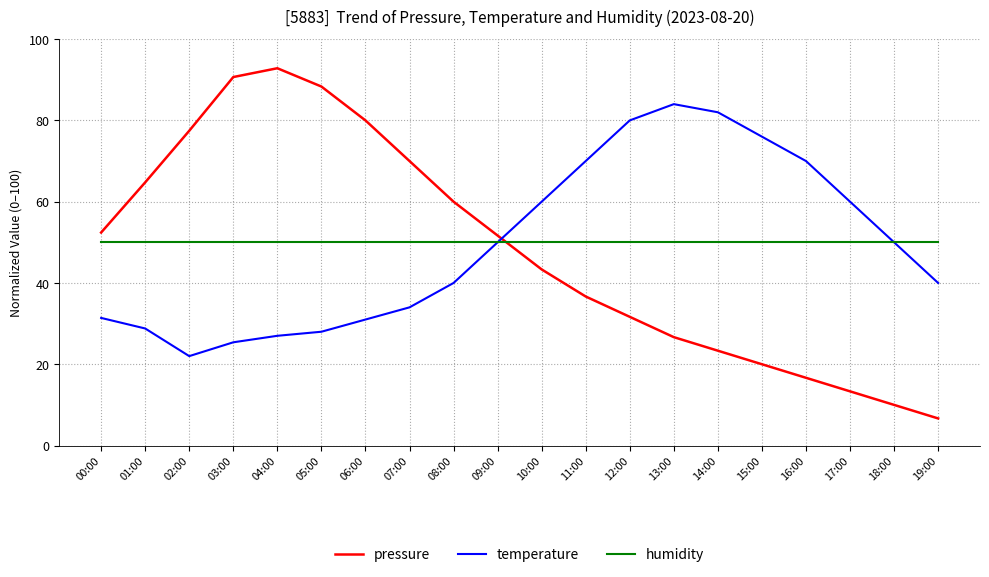

Which label corresponds to the smallest value in the chart?

19:00